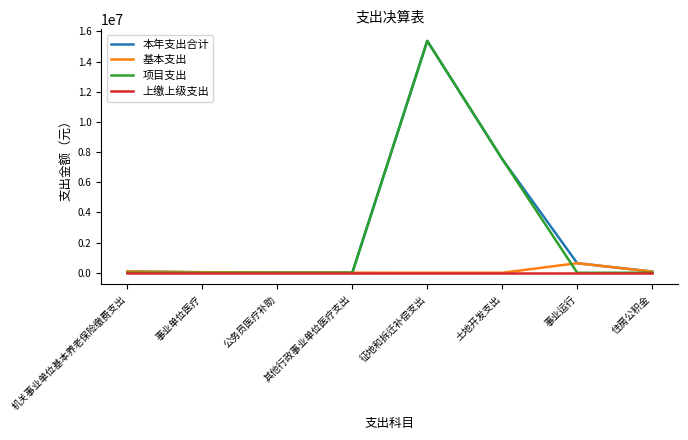

Which category has the highest value in the 项目支出 series?

征地和拆迁补偿支出